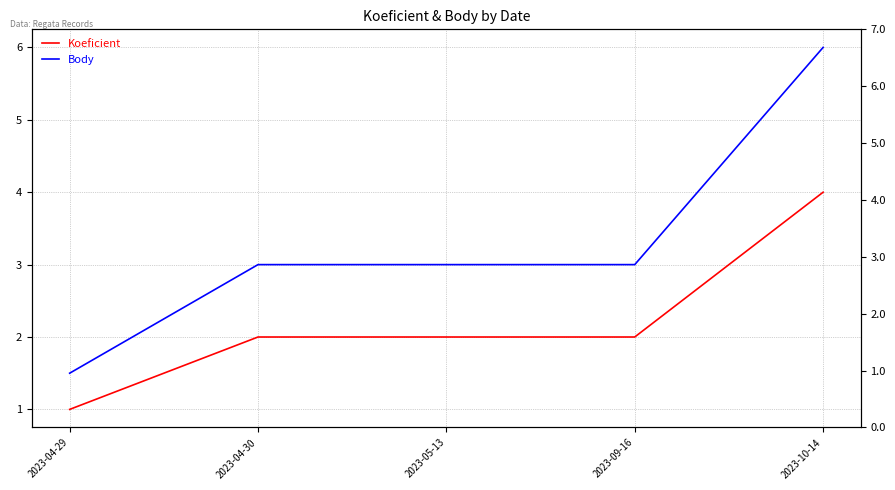

Which series changed the most between 2023-05-13 and 2023-09-16?

Koeficient